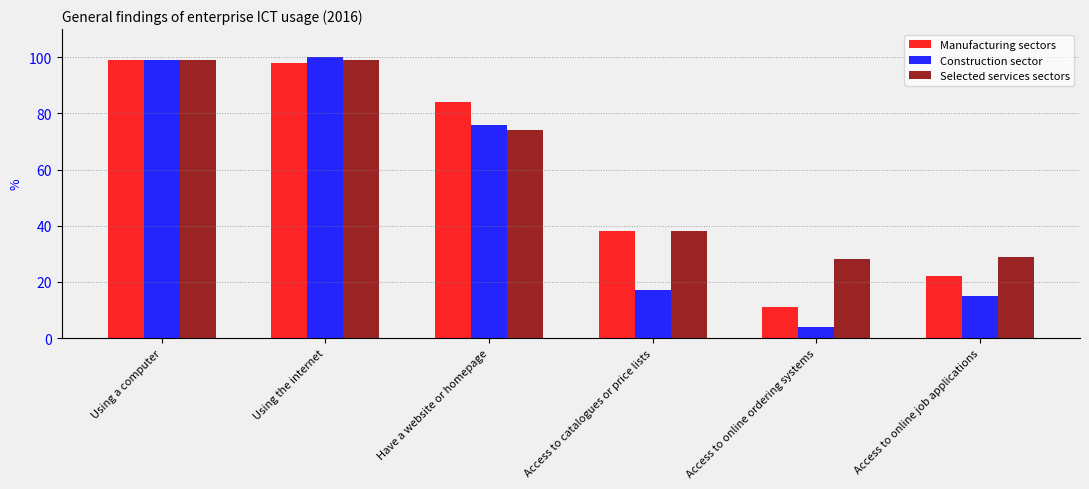

The value of Construction sector at Access to online ordering systems is 4. True or false?

True